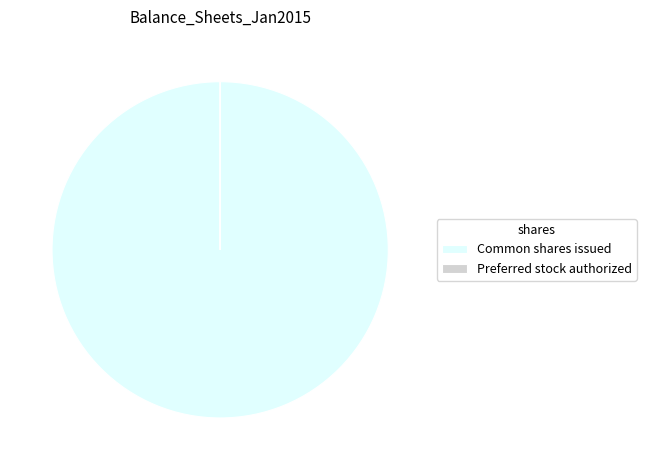

True or false: Common shares issued accounts for 100% of the total.

True